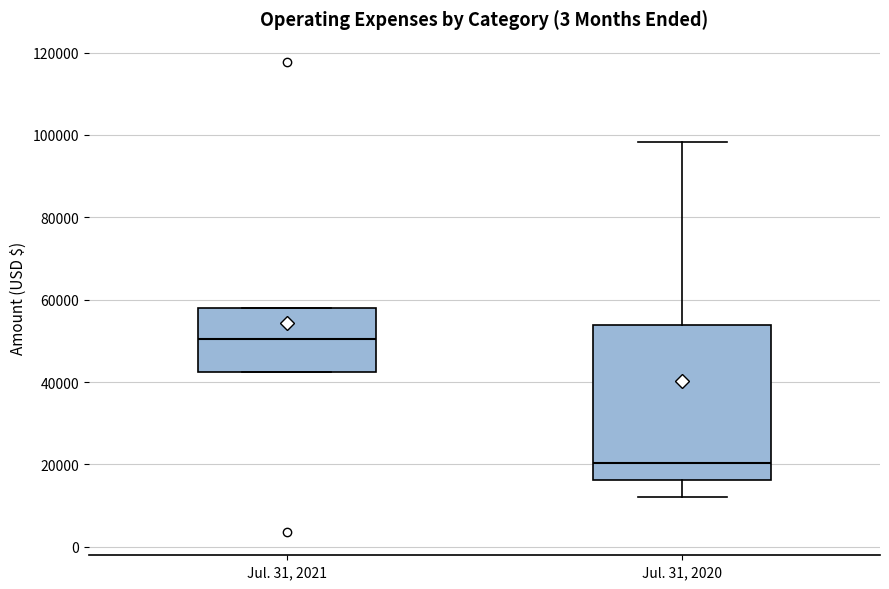

Comparing the boxes themselves (not the whiskers), which one is the tallest?

Jul. 31, 2020